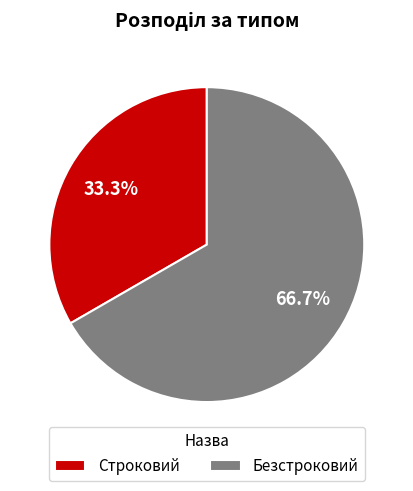

Is the sum of Безстроковий and Строковий greater than half?

Yes